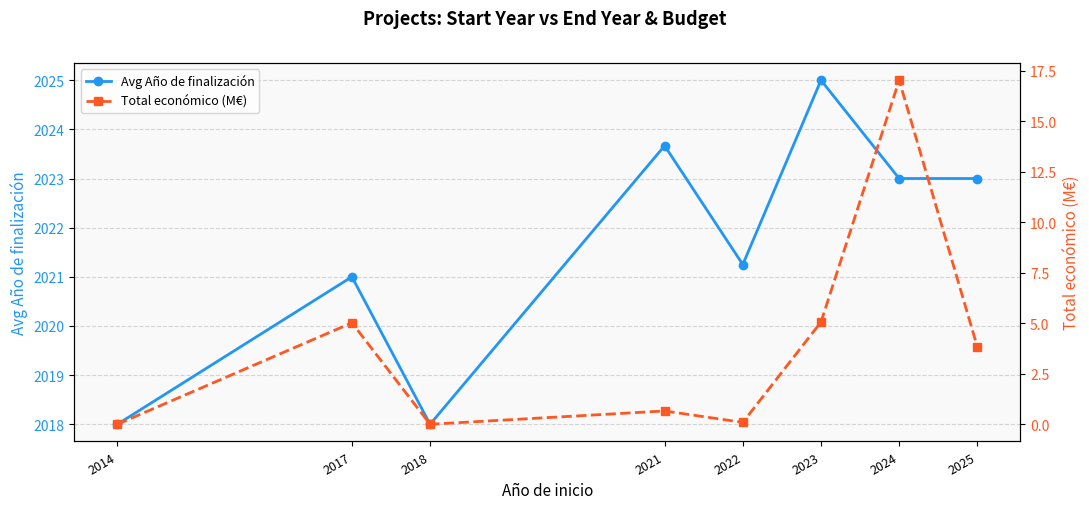

What is the sum of all Avg Año de finalización values?

16172.9